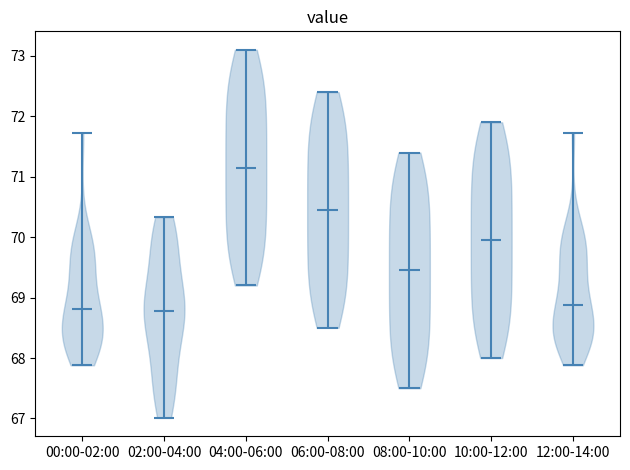

Reading left to right, read every violin against the y-axis: where its median line is, and the lowest and highest points it reaches. The values are not printed on the chart, so give them approximately, as read against the axis.

00:00-02:00: median line 68.8, lowest point 67.9, highest point 71.7
02:00-04:00: median line 68.8, lowest point 67.0, highest point 70.3
04:00-06:00: median line 71.2, lowest point 69.2, highest point 73.1
06:00-08:00: median line 70.5, lowest point 68.5, highest point 72.4
08:00-10:00: median line 69.5, lowest point 67.5, highest point 71.4
10:00-12:00: median line 70.0, lowest point 68.0, highest point 71.9
12:00-14:00: median line 68.9, lowest point 67.9, highest point 71.7